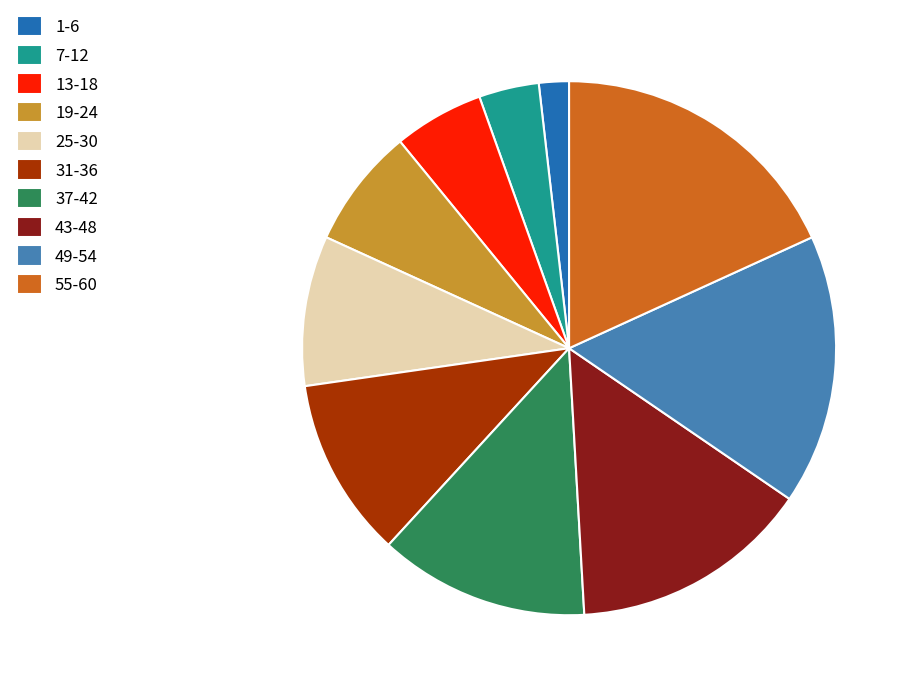

Do 55-60 and 19-24 together represent more than half of the pie?

No